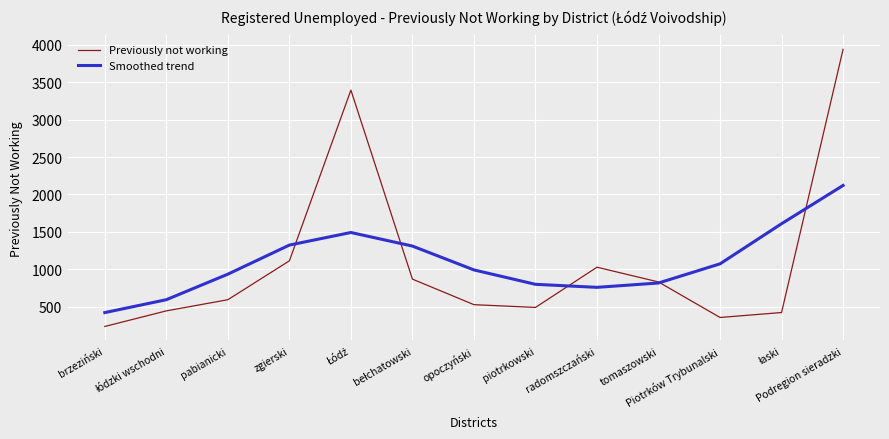

What is the maximum value shown in the chart?

3938.0